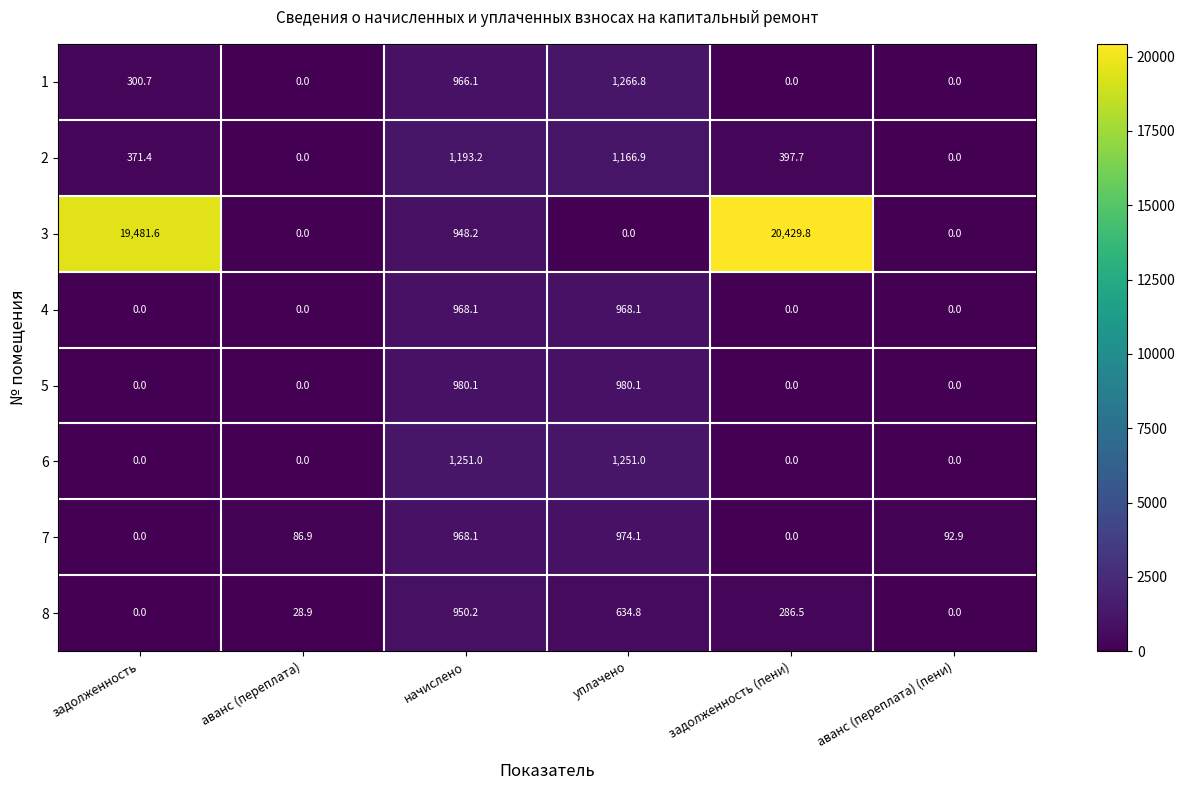

Which category has the highest value in the 1 series?

уплачено